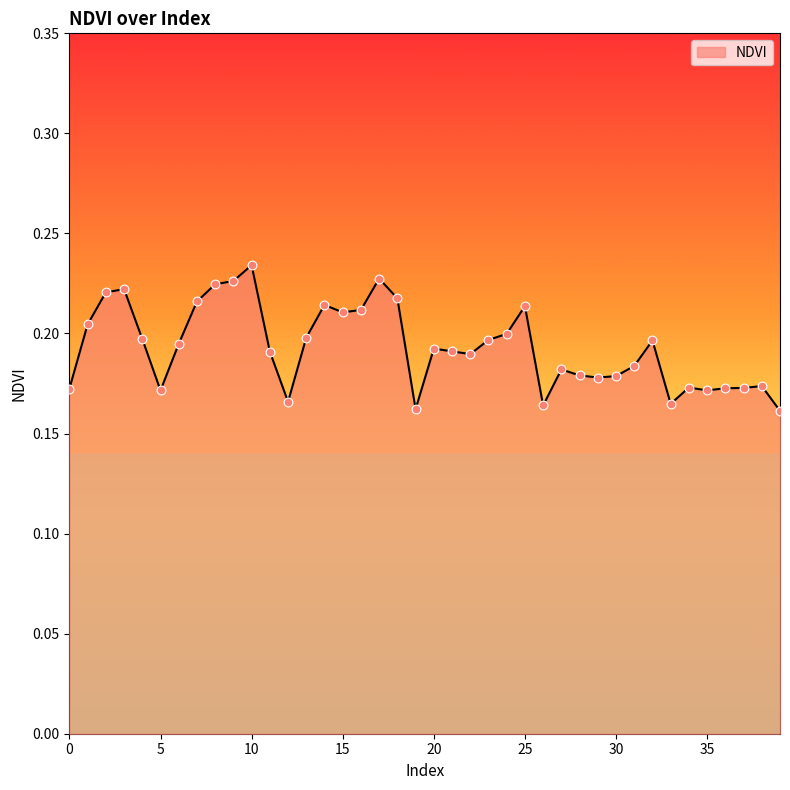

Does the chart have visible grid lines?

No